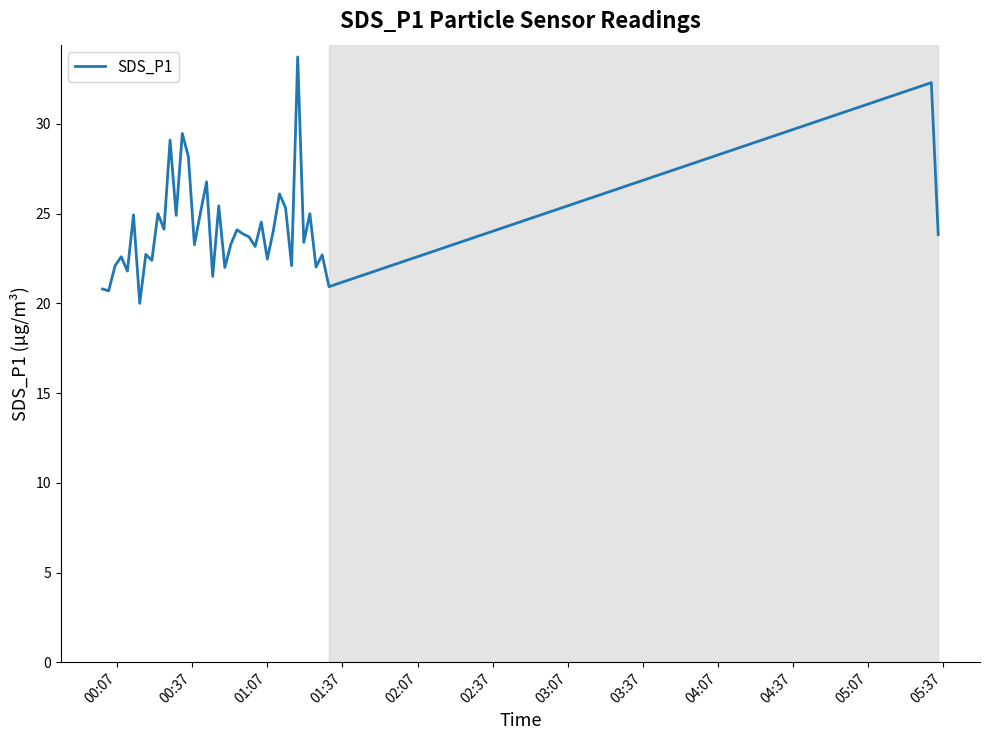

How many series are shown in this chart?

1